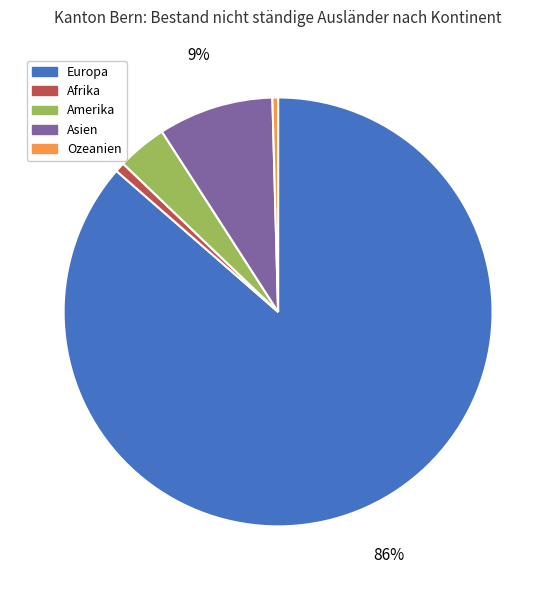

To the nearest percent, what portion does Asien represent?

9%